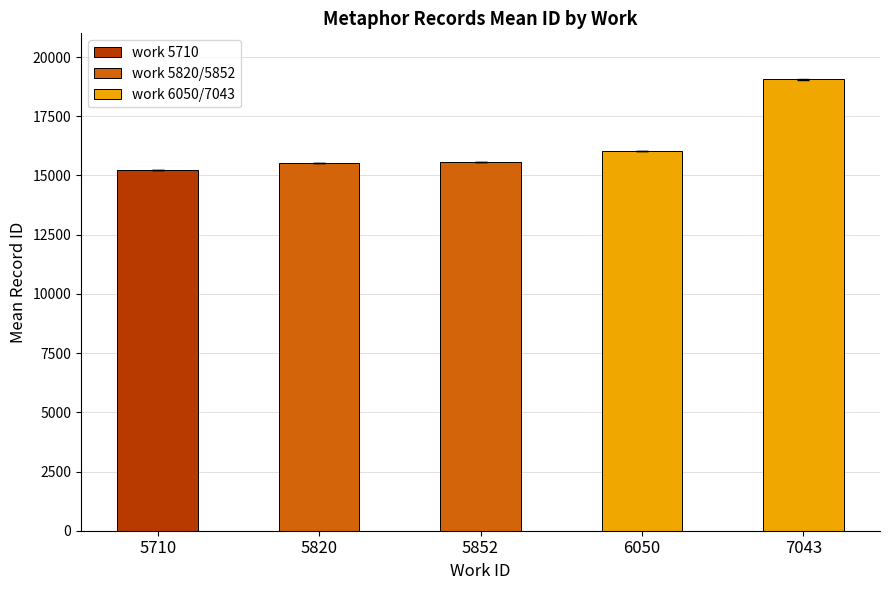

The chart shows a value of 27419.6 at 5710. True or false?

False